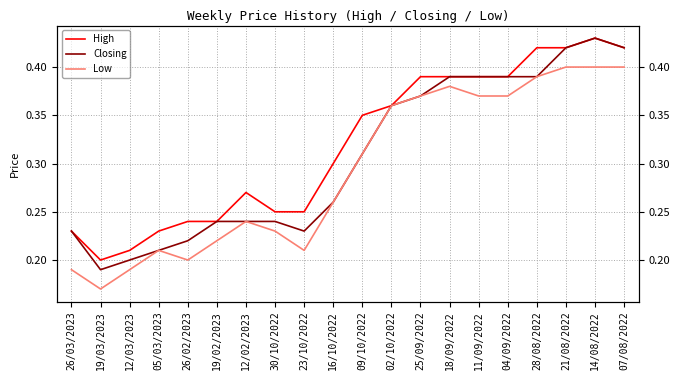

What is the value of the Low point at the 17th from the left?

0.4